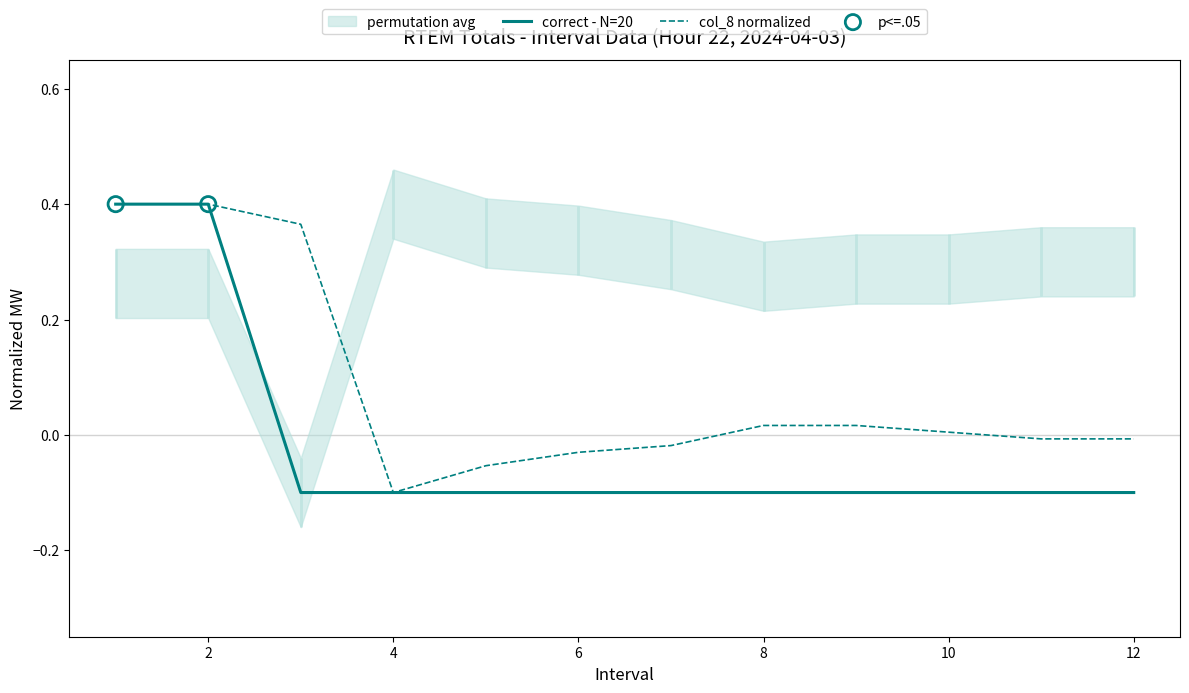

True or false: correct - N=20 has a value of -0.1 at 10.

True